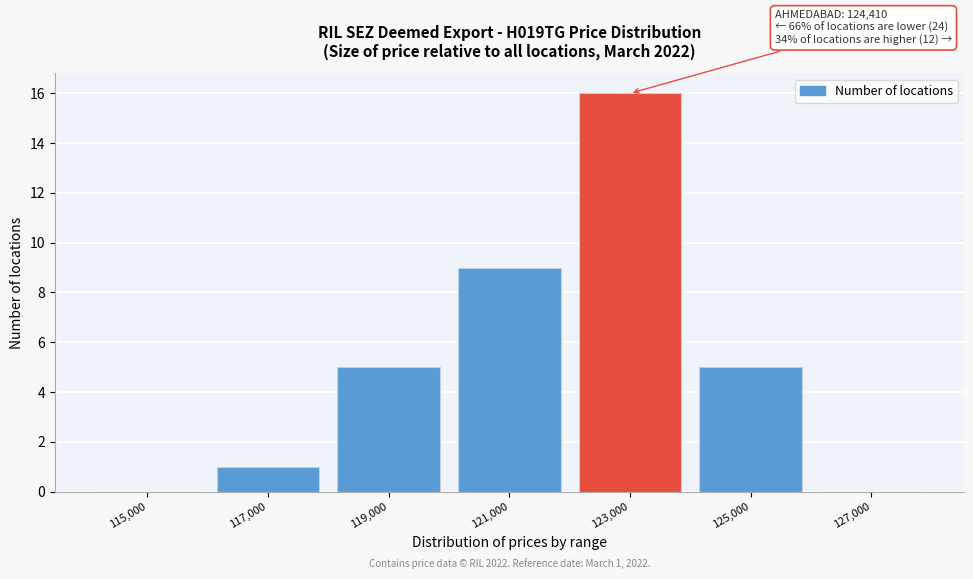

Reading left to right, what are all the values shown in this chart?

115,000=0	117,000=1	119,000=5	121,000=9	123,000=16	125,000=5	127,000=0